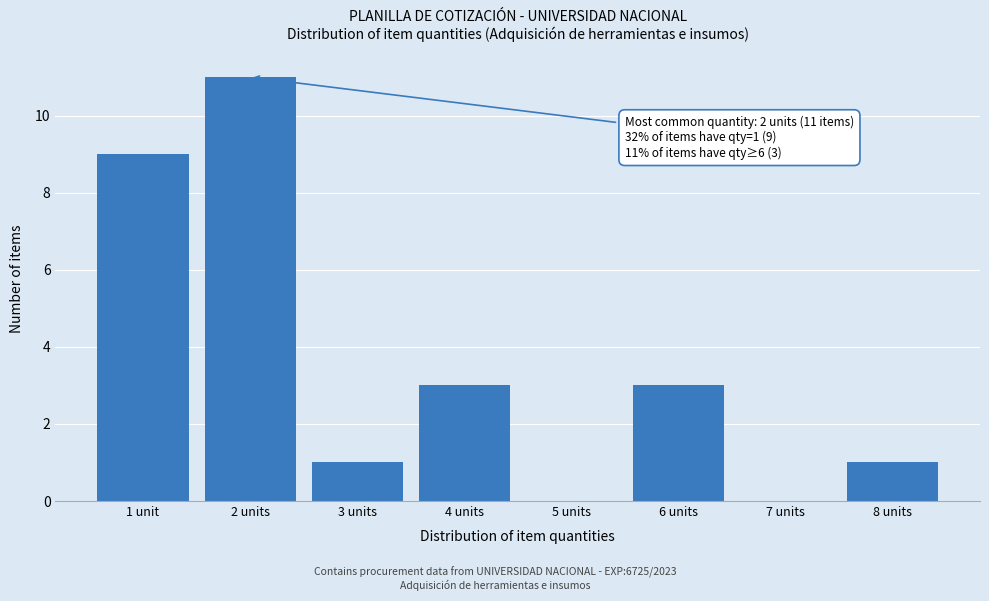

Reading left to right, list all the values displayed in this chart.

1 unit=9	2 units=11	3 units=1	4 units=3	5 units=0	6 units=3	7 units=0	8 units=1